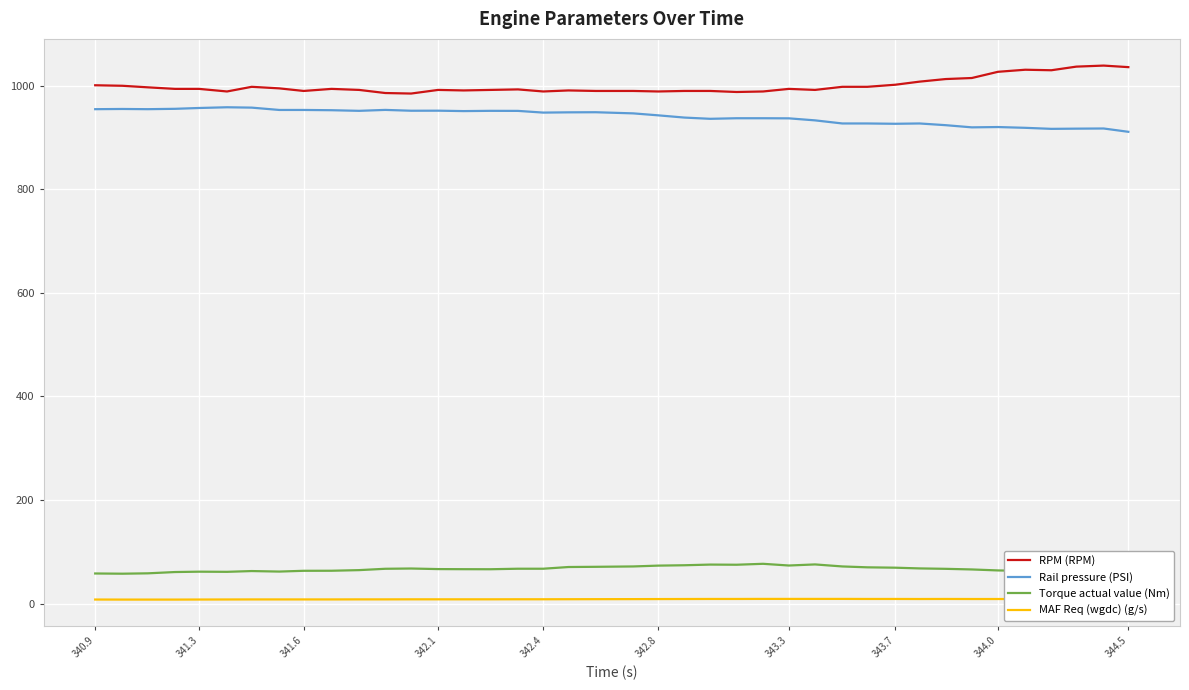

What is the maximum value shown in the chart?

1039.0